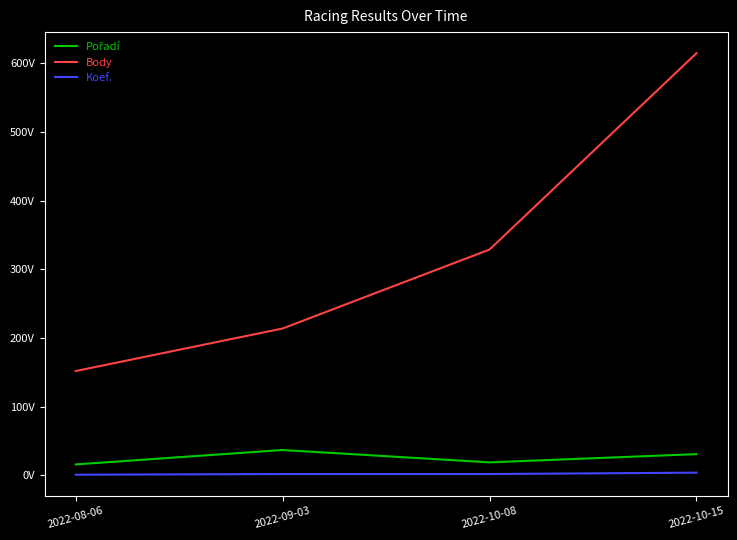

Does the chart have visible grid lines?

No